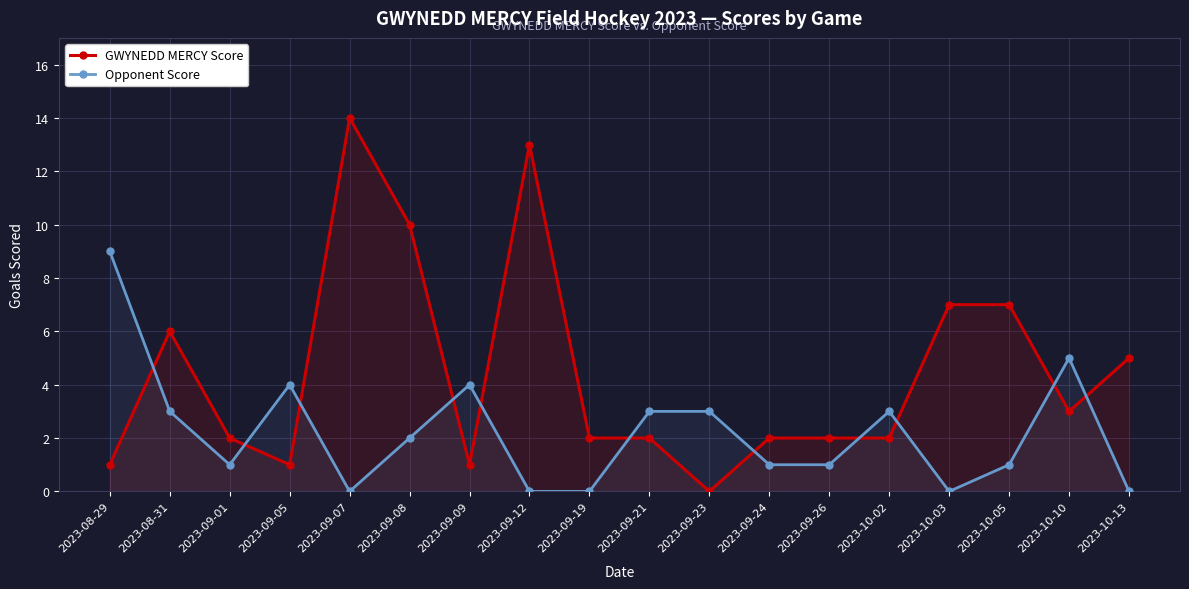

What is the sum of all Opponent Score values?

40